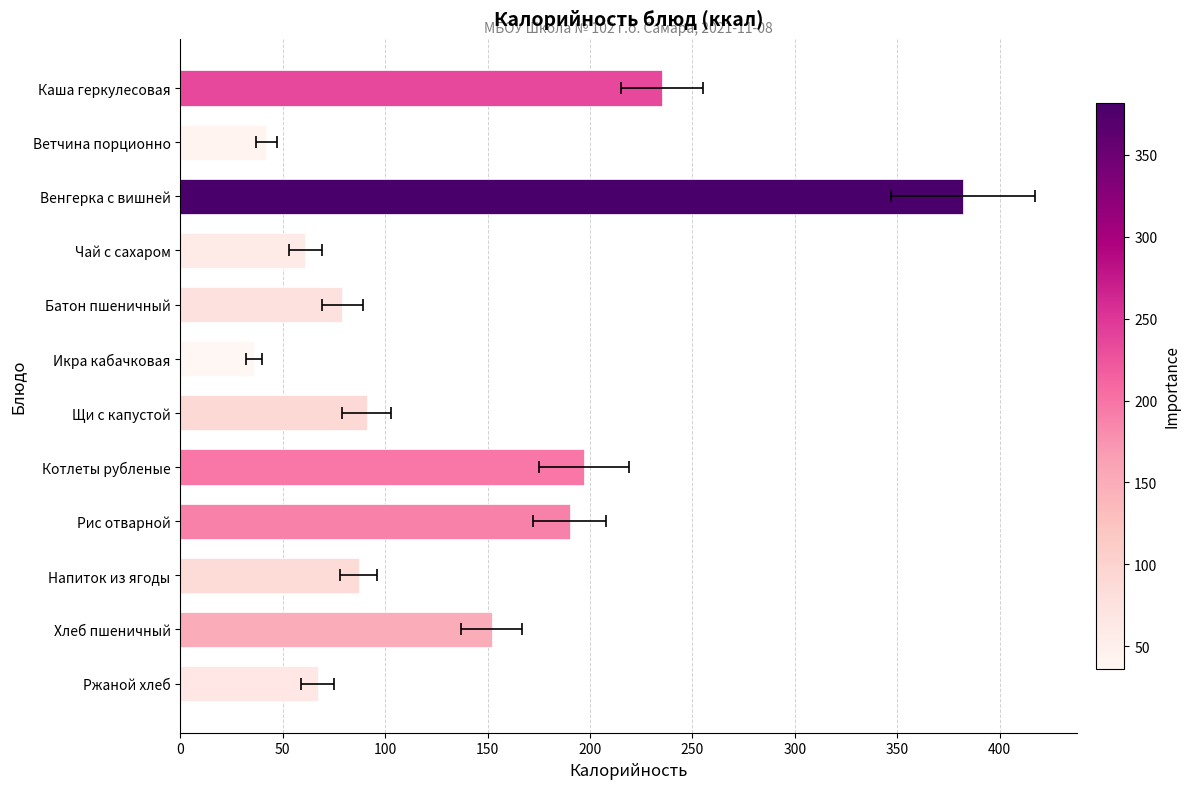

What is the approximate value at Ржаной хлеб, to the nearest 5?

65